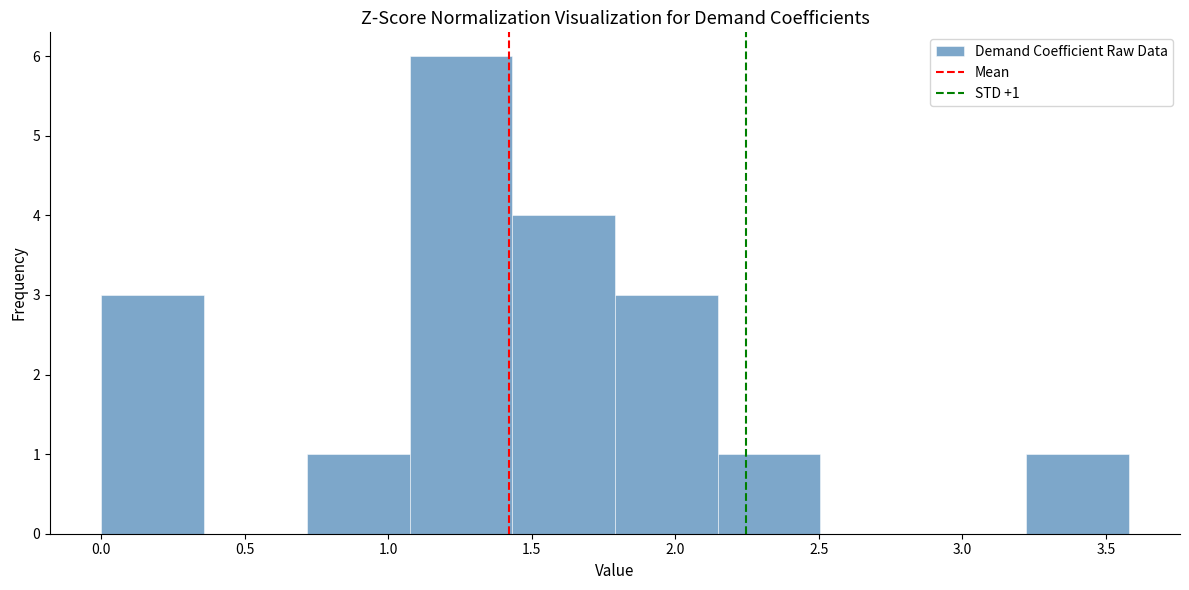

Over which range of the x-axis is the bar tallest?

1.05 to 1.45